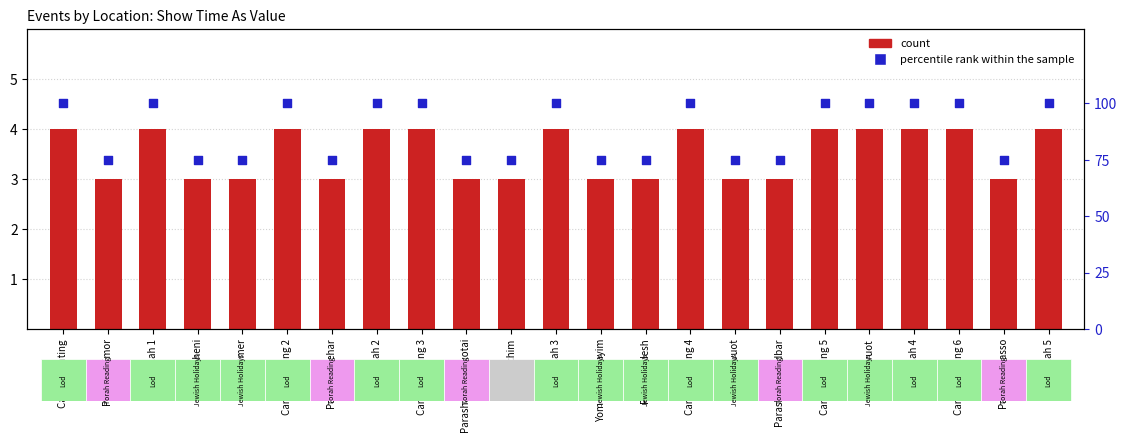

At how many categories does at least one series exceed 59?

23